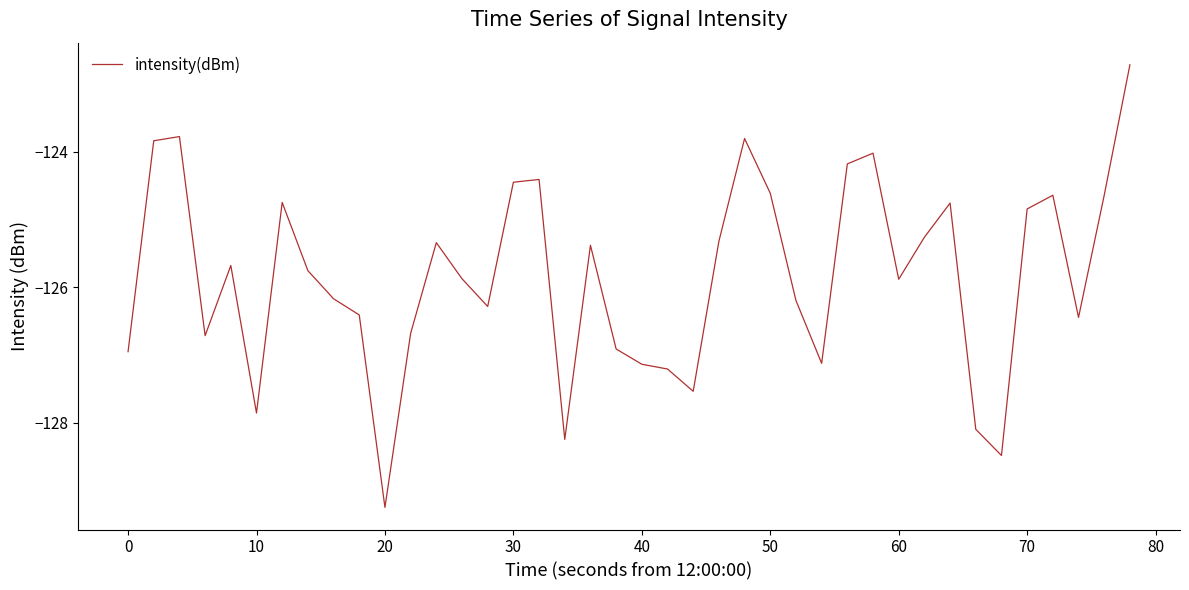

How many values are below -125?

26